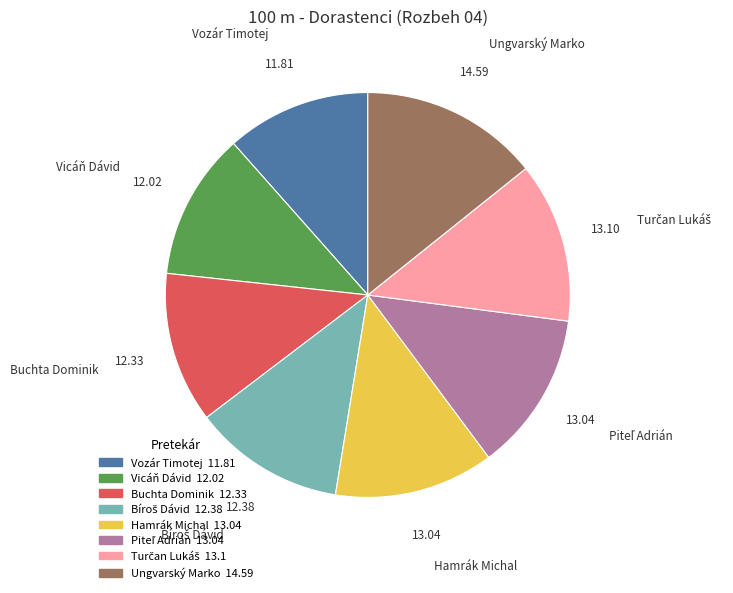

Approximately how many times larger is the value at Buchta Dominik compared to Ungvarský Marko?

0.8